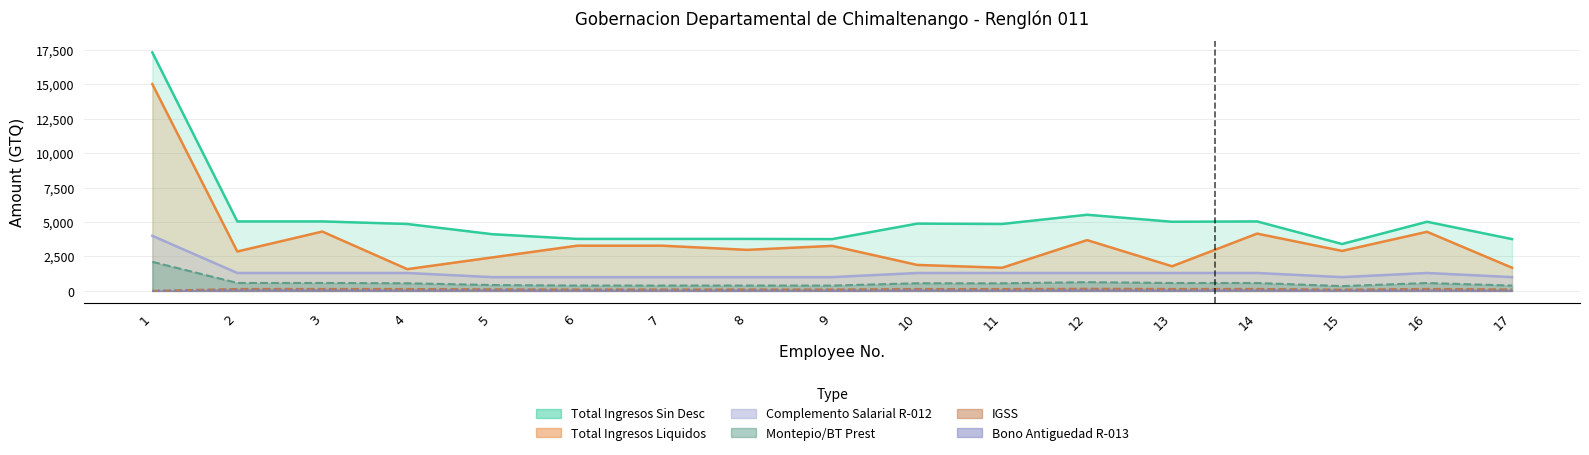

Does the chart display data point markers on the line(s)?

No